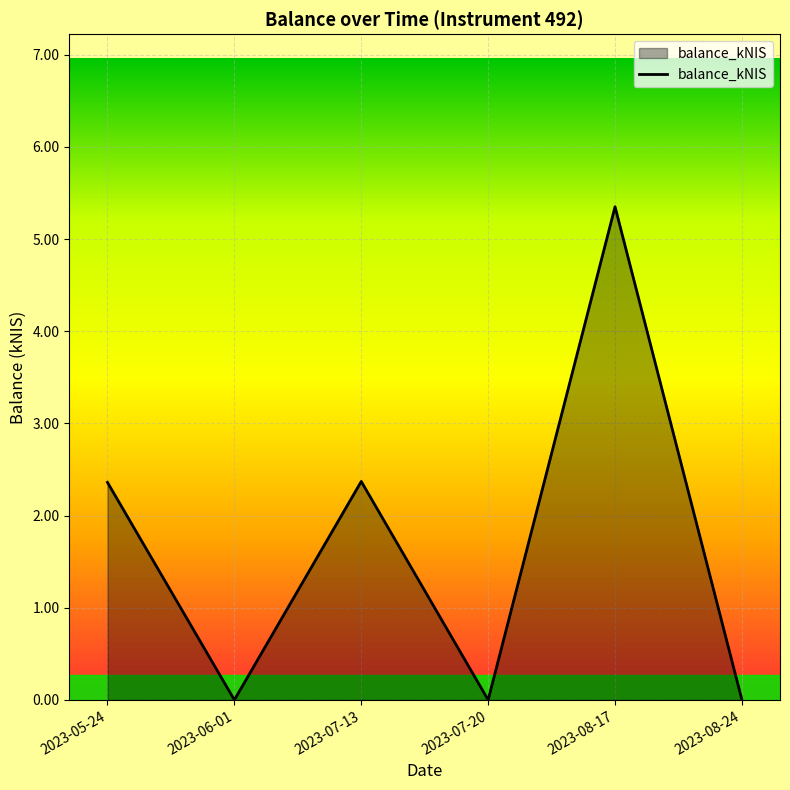

At which category does the chart reach its peak across all series?

2023-08-17